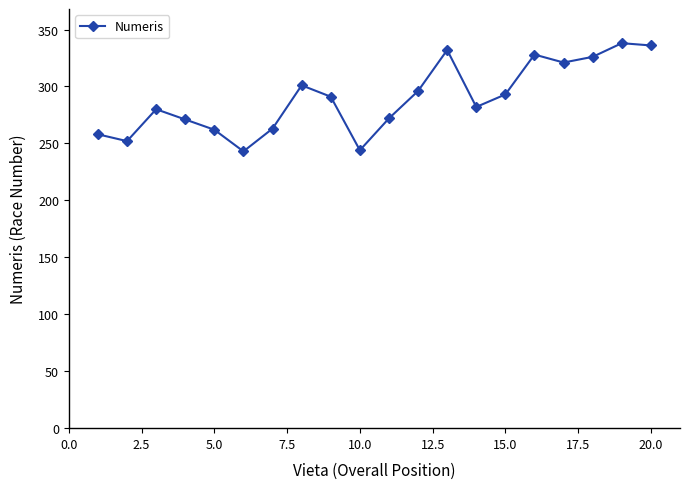

What is the maximum value shown in the chart?

338